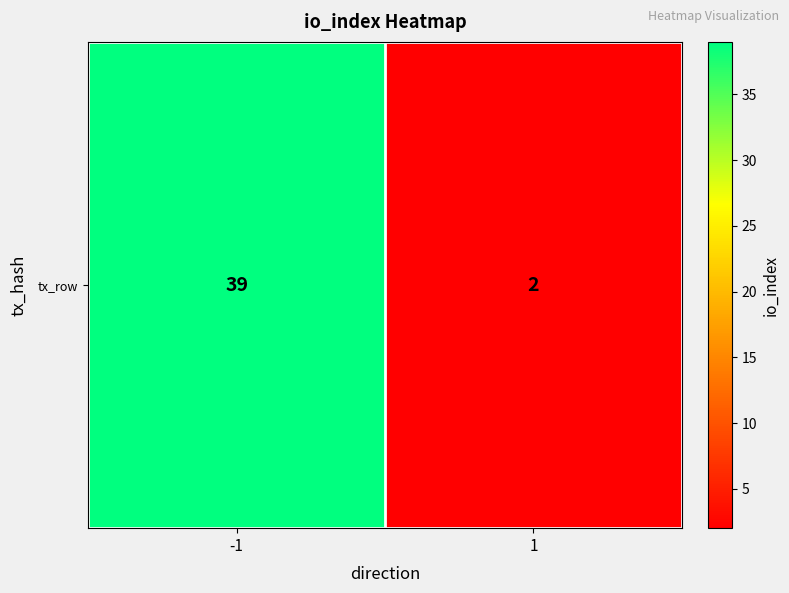

What is the average value?

20